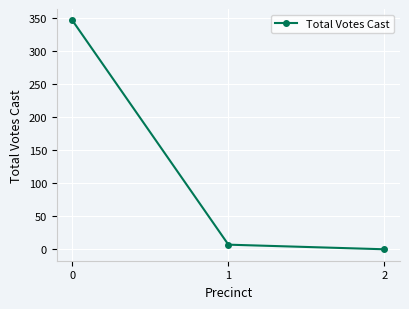

True or false: the data shows 7 at 1.

True